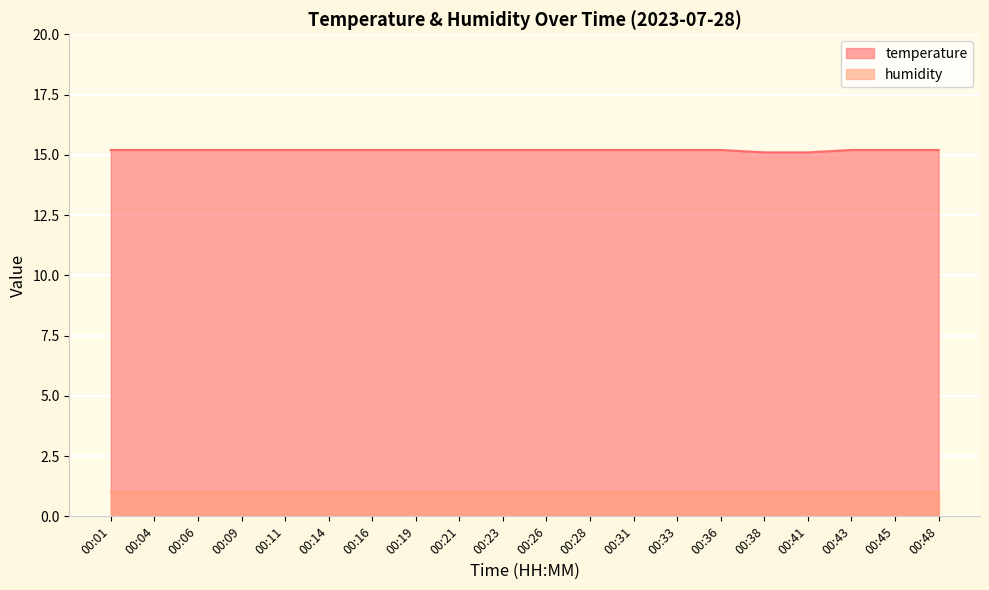

What is the maximum value shown in the chart?

15.2